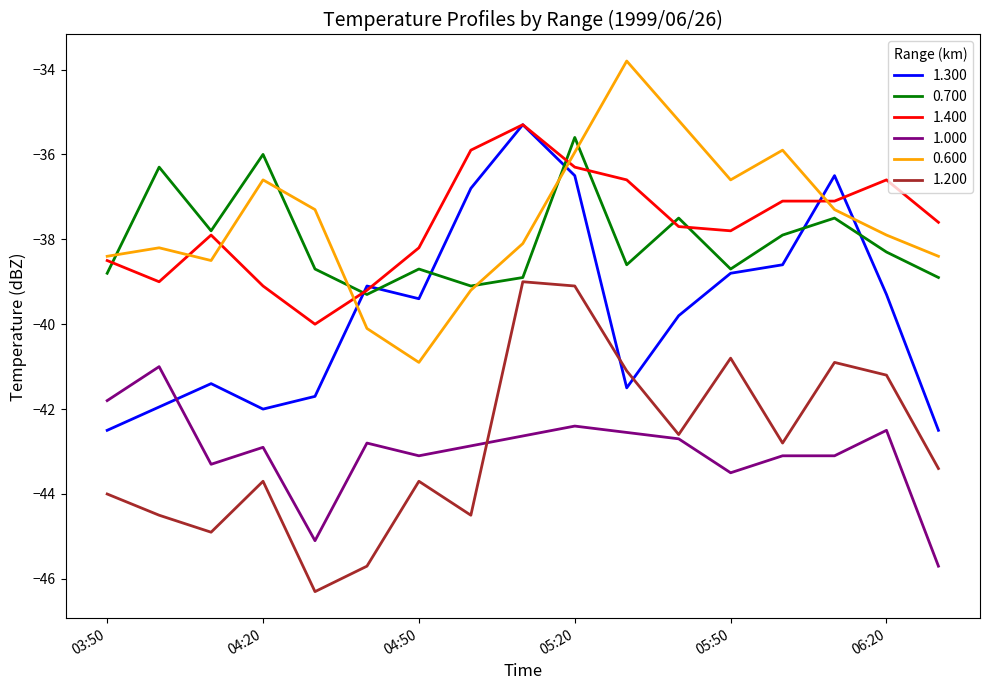

Which category has the highest value in the 1.400 series?

05:10